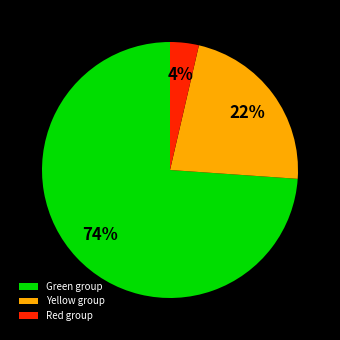

Combined, do Yellow group and Red group account for over 50%?

No